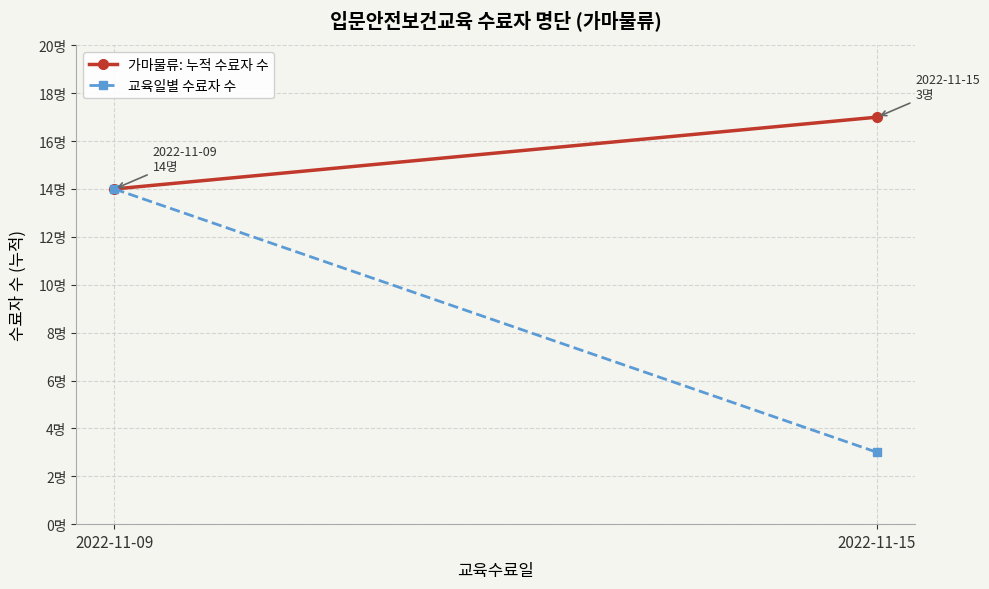

Rank the series at 2022-11-09 from highest to lowest value.

가마물류: 누적 수료자 수, 교육일별 수료자 수